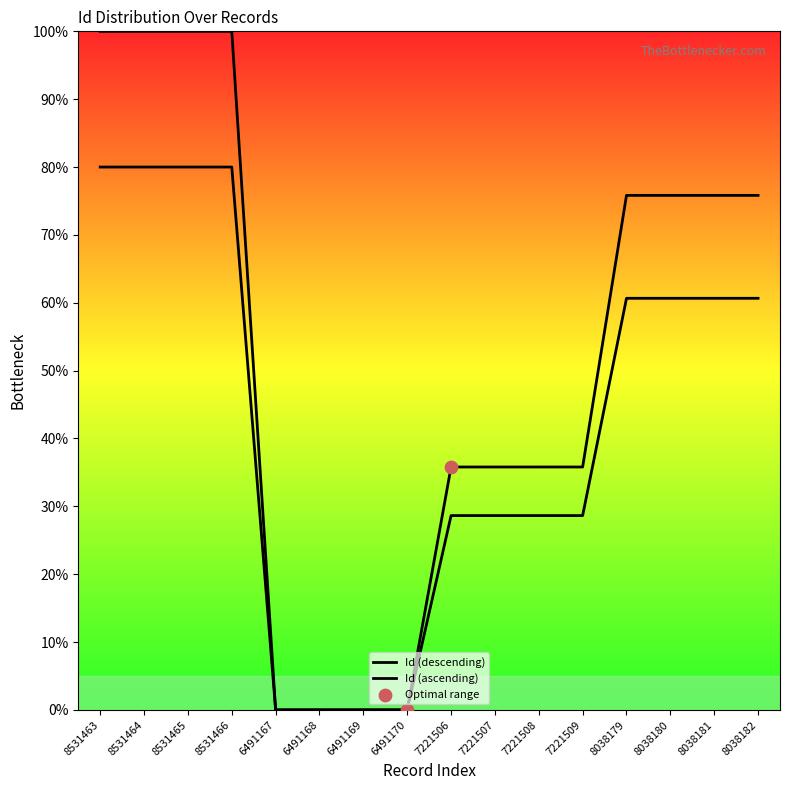

What is the change in value from 8531464 to 6491167?

-100.0